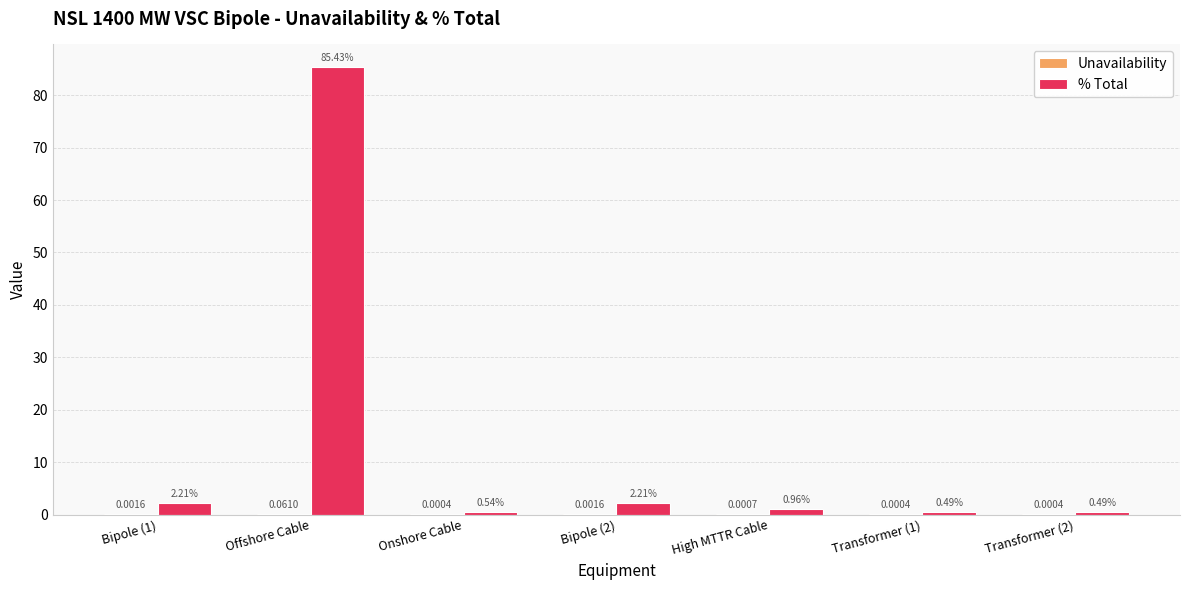

Which series has the largest total across all categories?

% Total